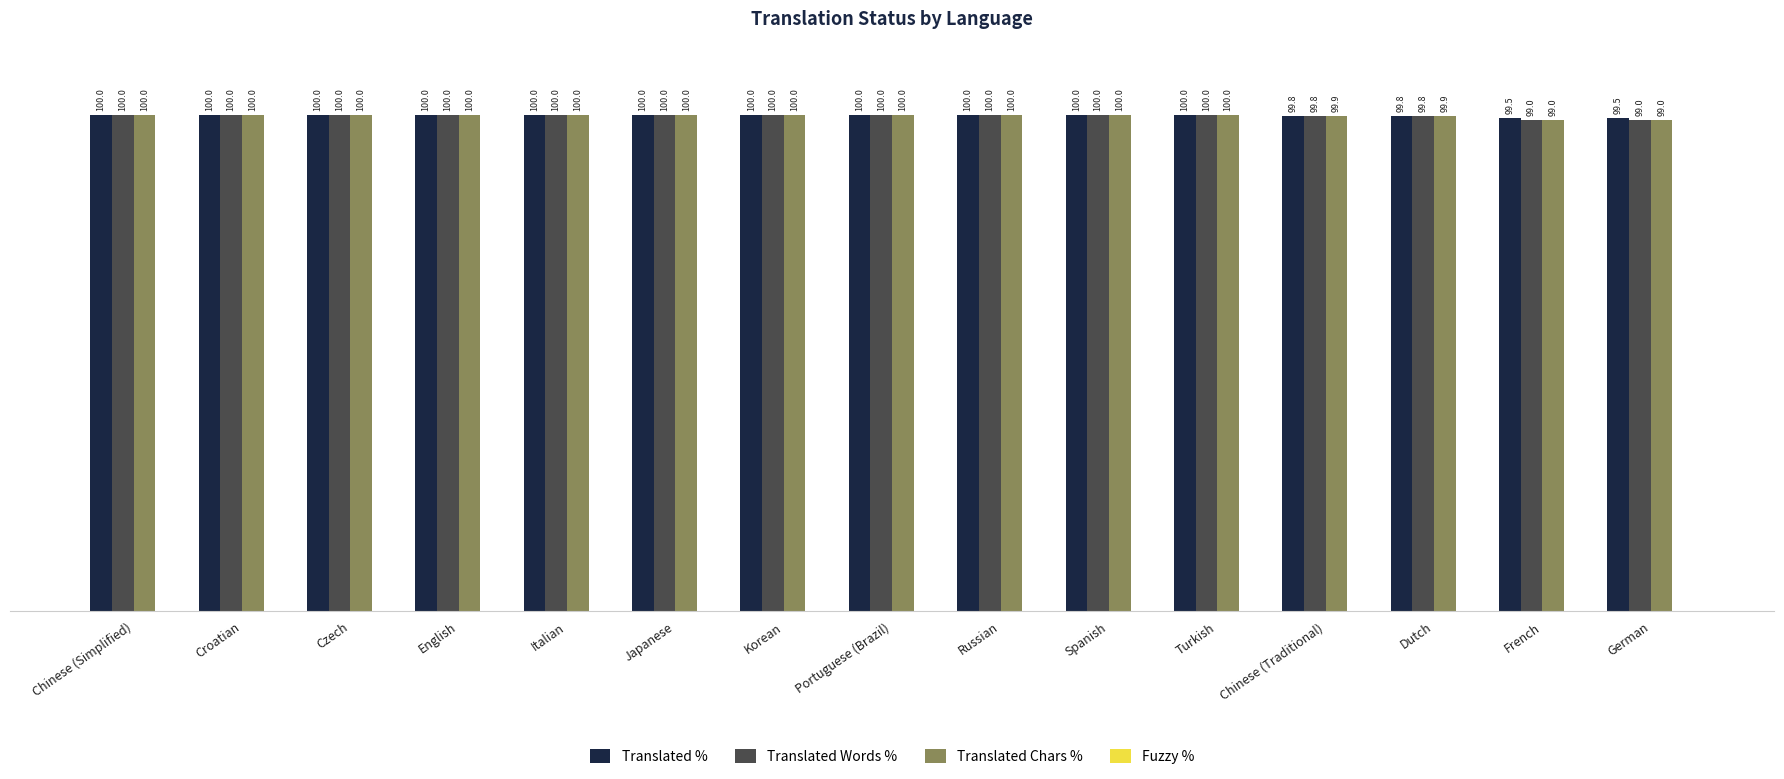

What is the spread (max minus min) of values at Italian?

0.0